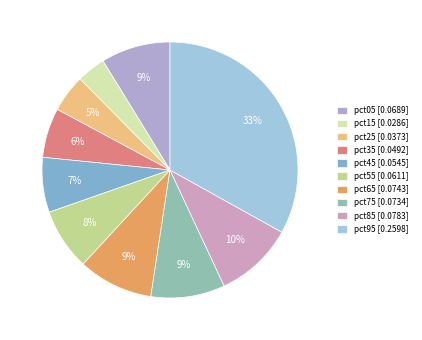

To the nearest percent, what portion does pct35 represent?

6%